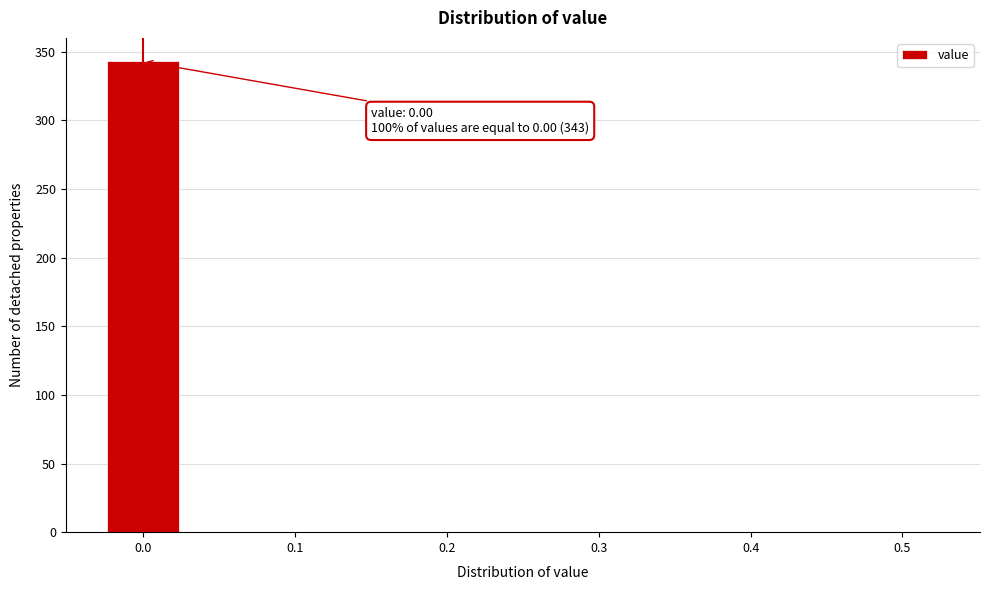

Over which range of the x-axis is the bar tallest?

-0.025 to 0.025